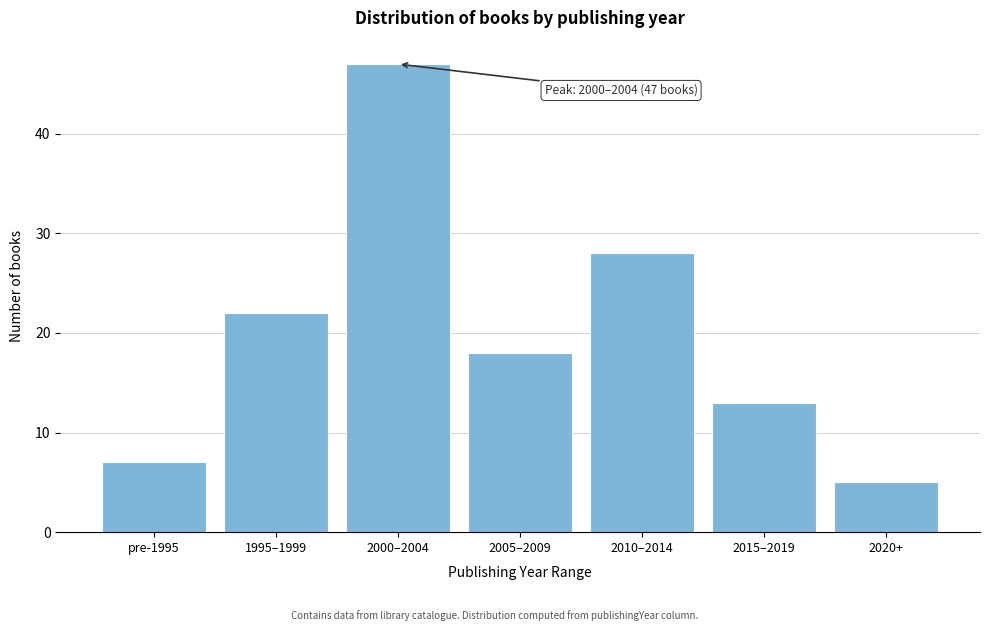

Reading left to right, transcribe all the data shown in this chart.

7	22	47	18	28	13	5